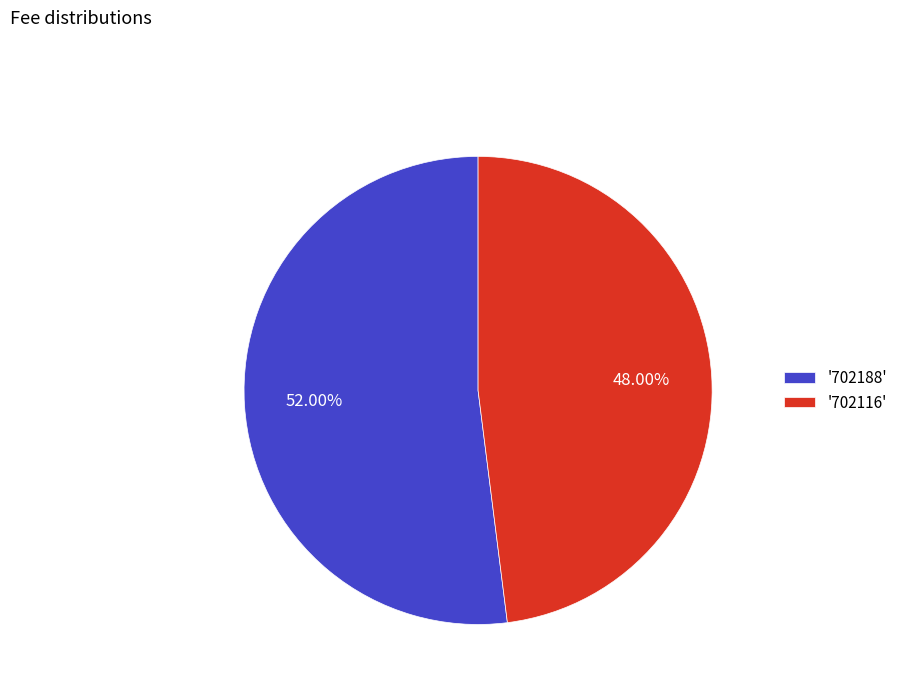

Rank the categories by value from lowest to highest.

'702116', '702188'